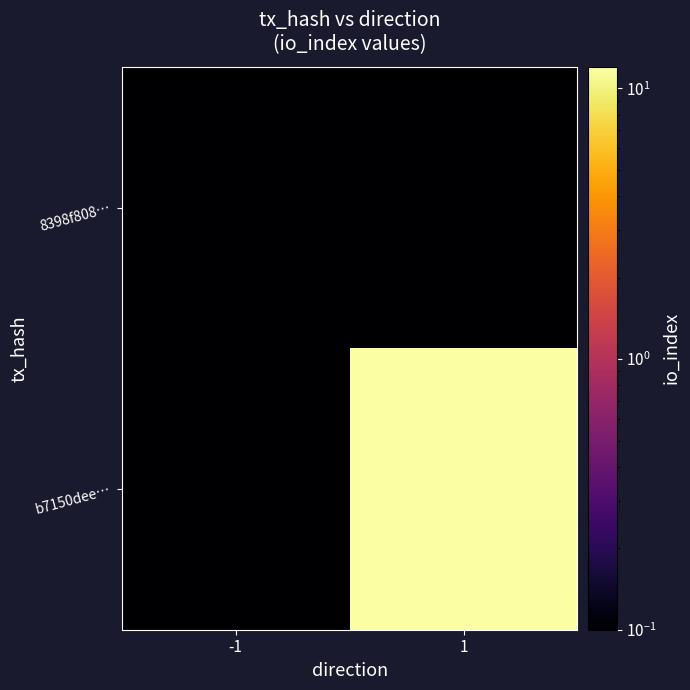

Count the number of categories in the chart.

2